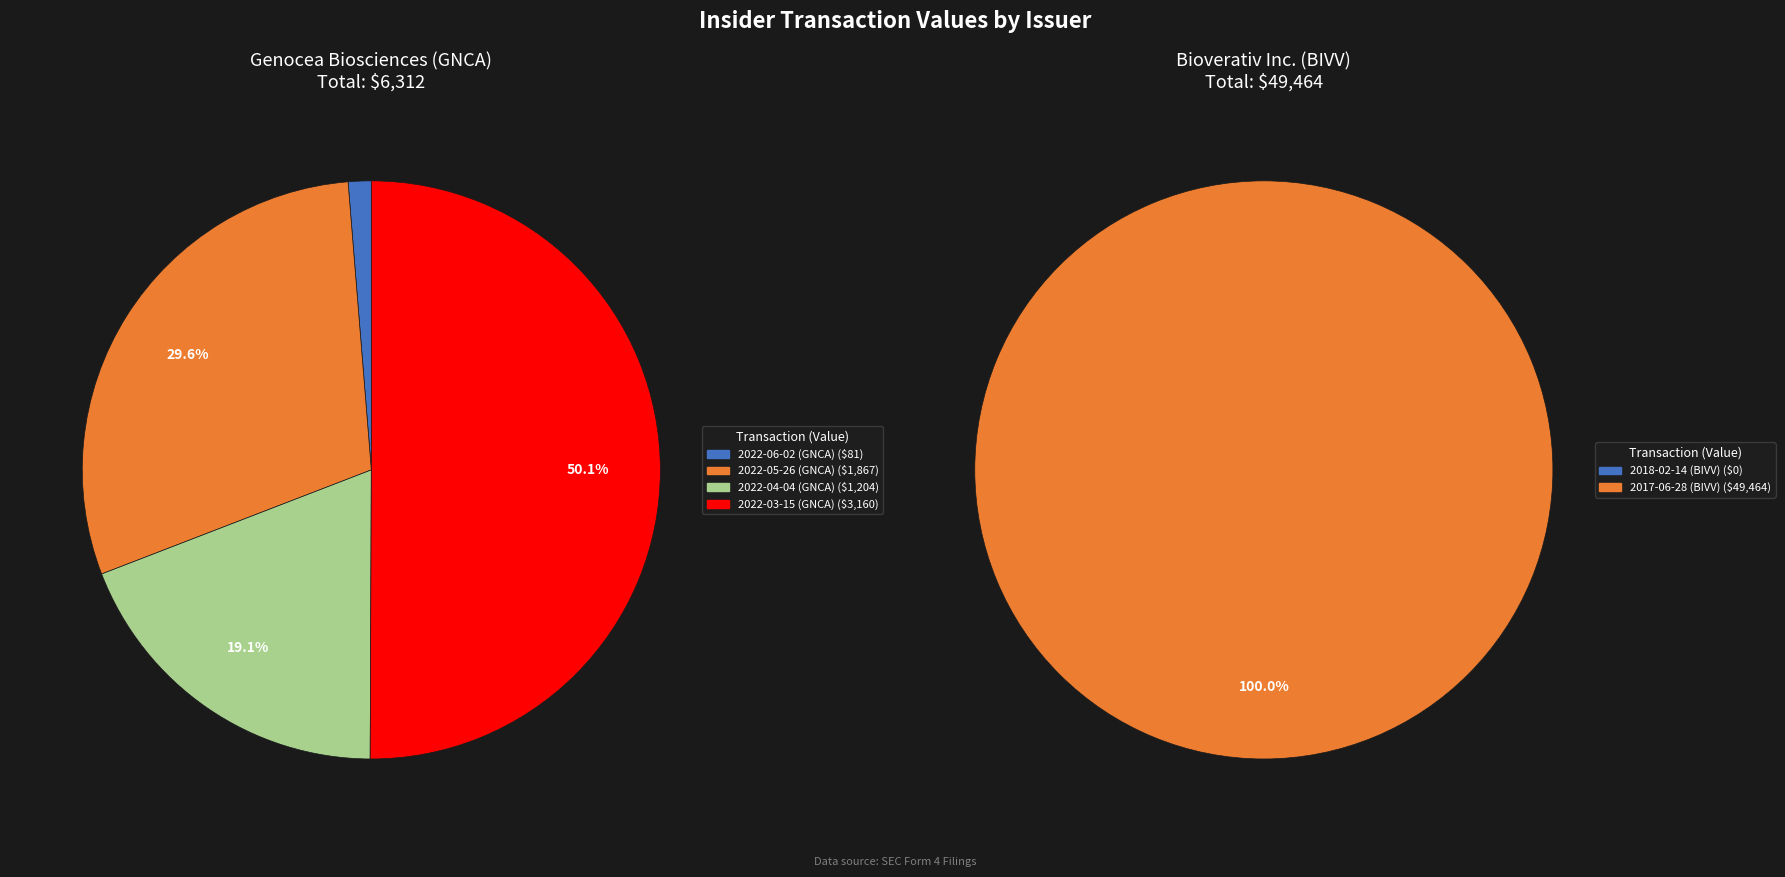

What is the smallest slice in the pie chart?

2018-02-14 (BIVV)